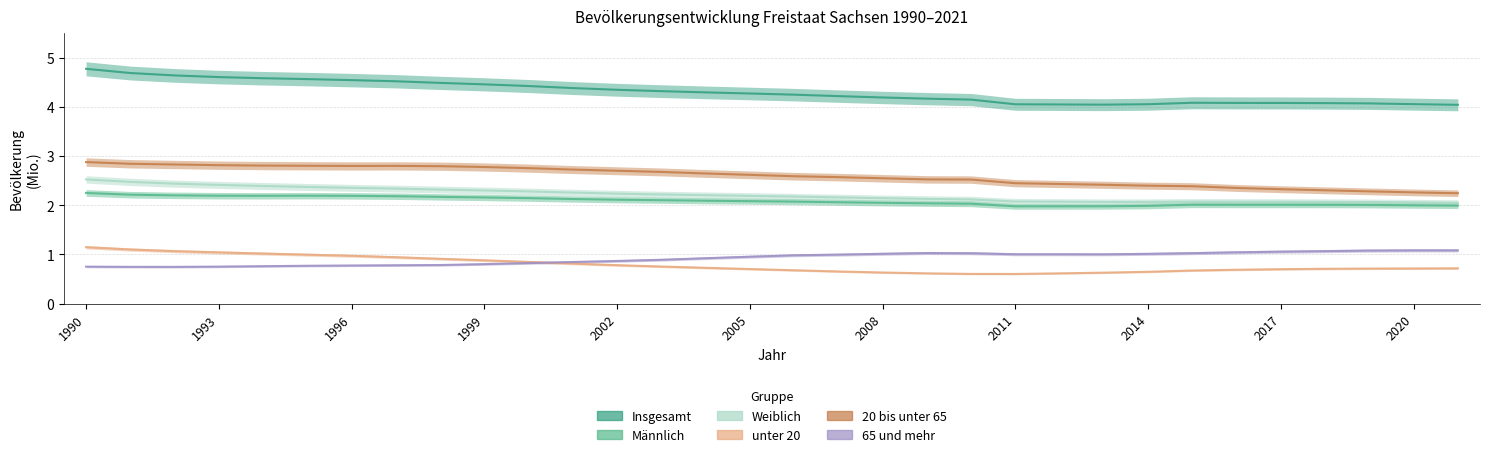

What is the maximum value for unter 20?

1.1